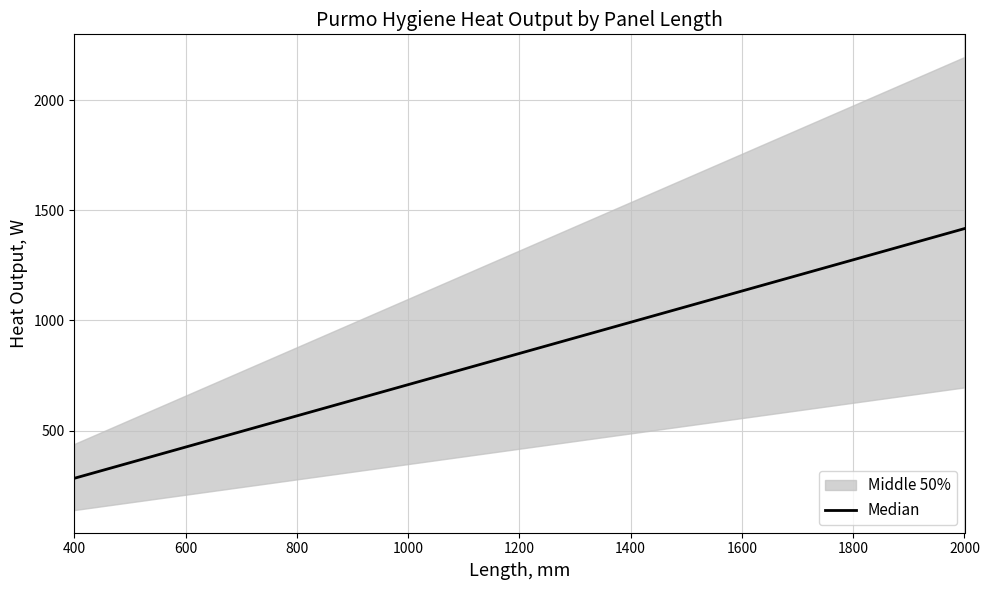

What is the label of the 7th point from the right?

1000